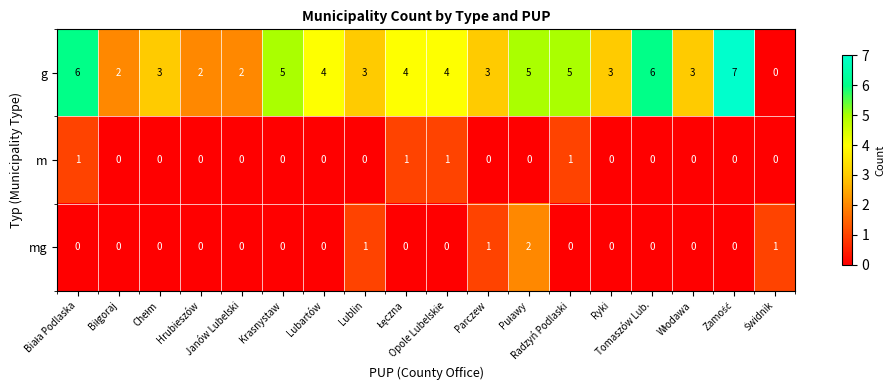

At how many categories does at least one series exceed 0?

18